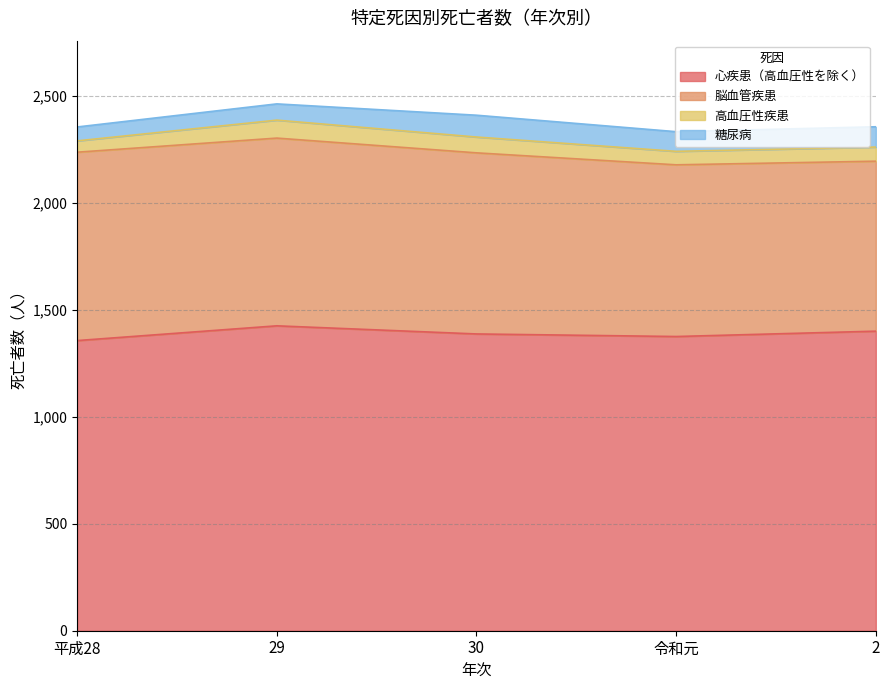

What is the label of the 1st point from the right?

2